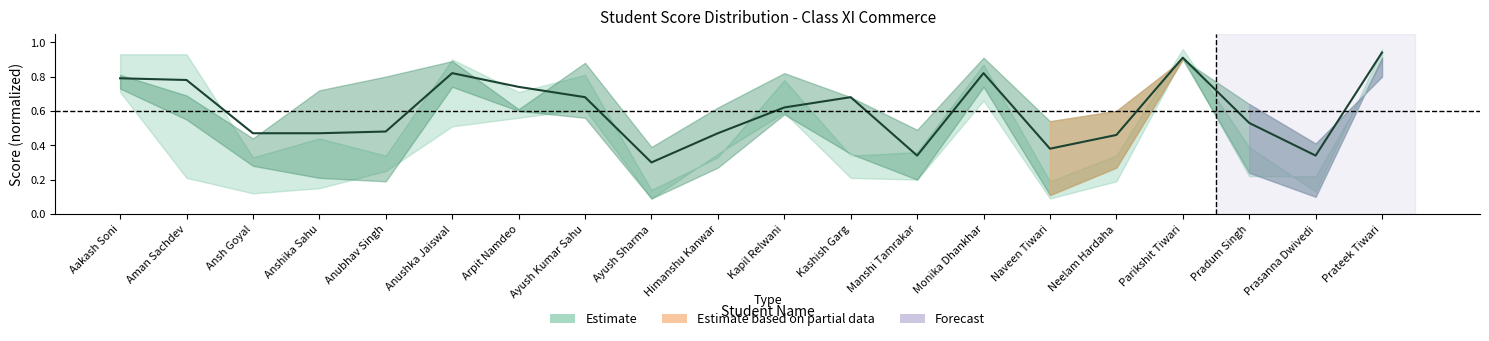

What is the label of the 15th point from the right?

Anushka Jaiswal